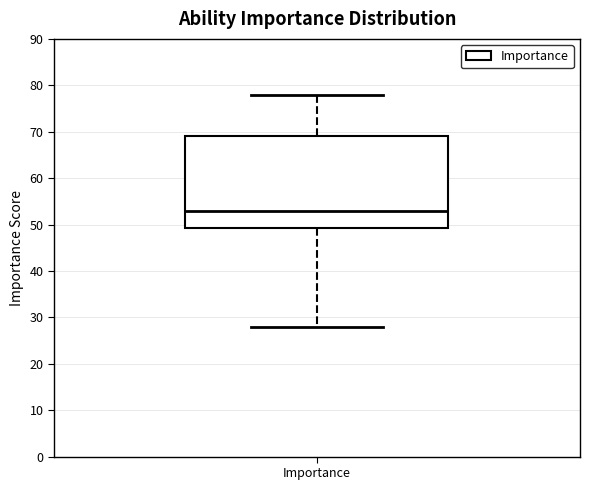

Where is the upper edge of the box for Importance on the y-axis? The values are not printed on the chart, so give them approximately, as read against the axis.

69